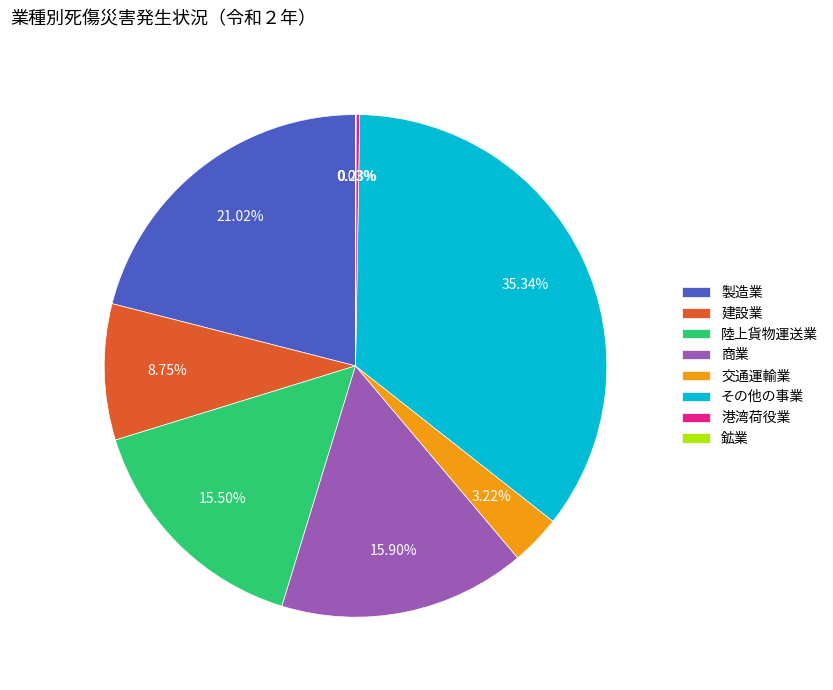

True or false: その他の事業 accounts for 44% of the total.

False